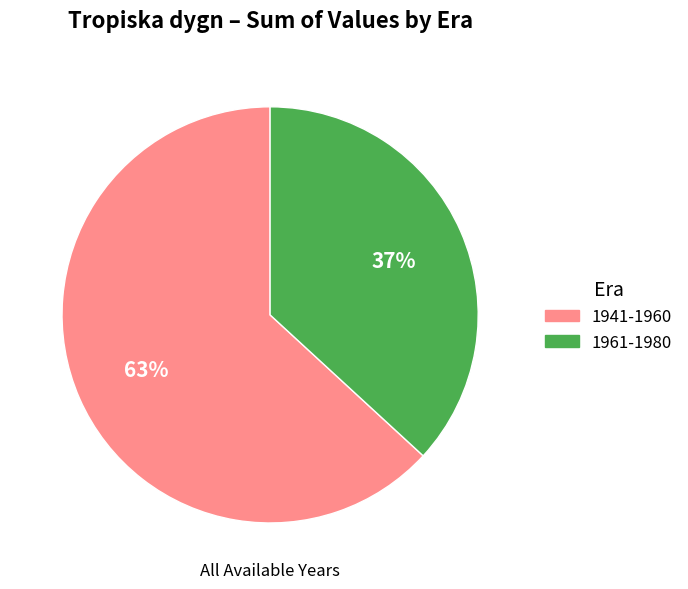

To the nearest percent, what is the difference between the largest and smallest slice percentages?

26%